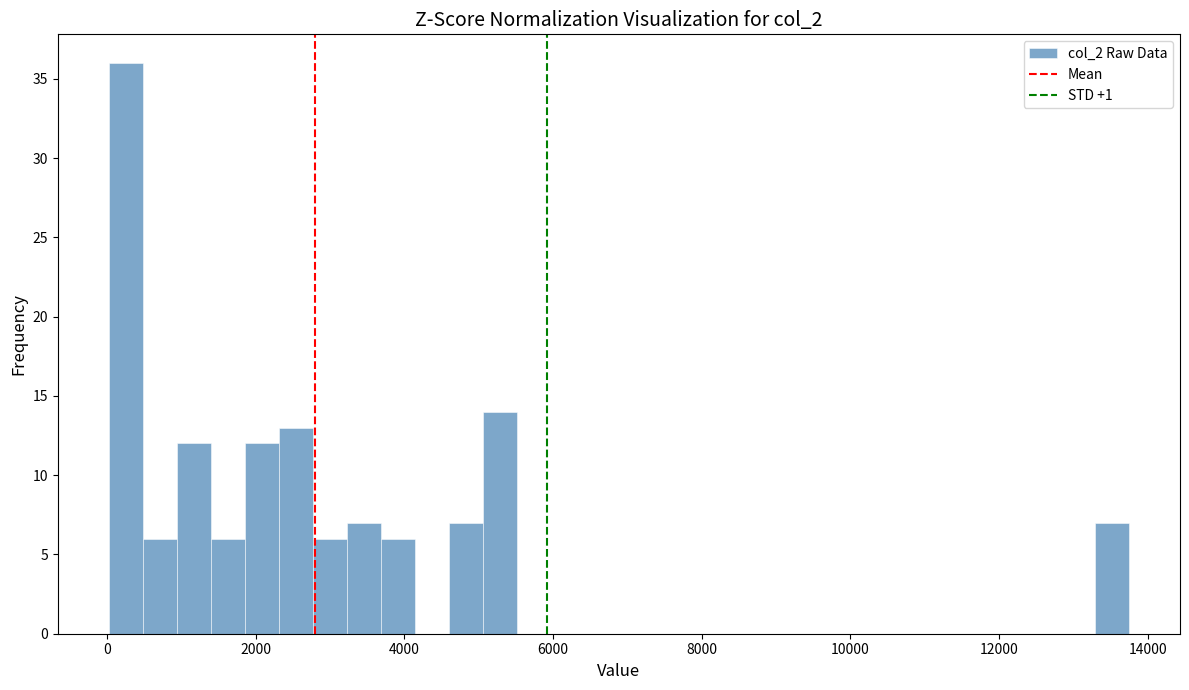

Around what value on the x-axis is the tallest bar? Give the approximate position of its centre, as read against the axis.

200